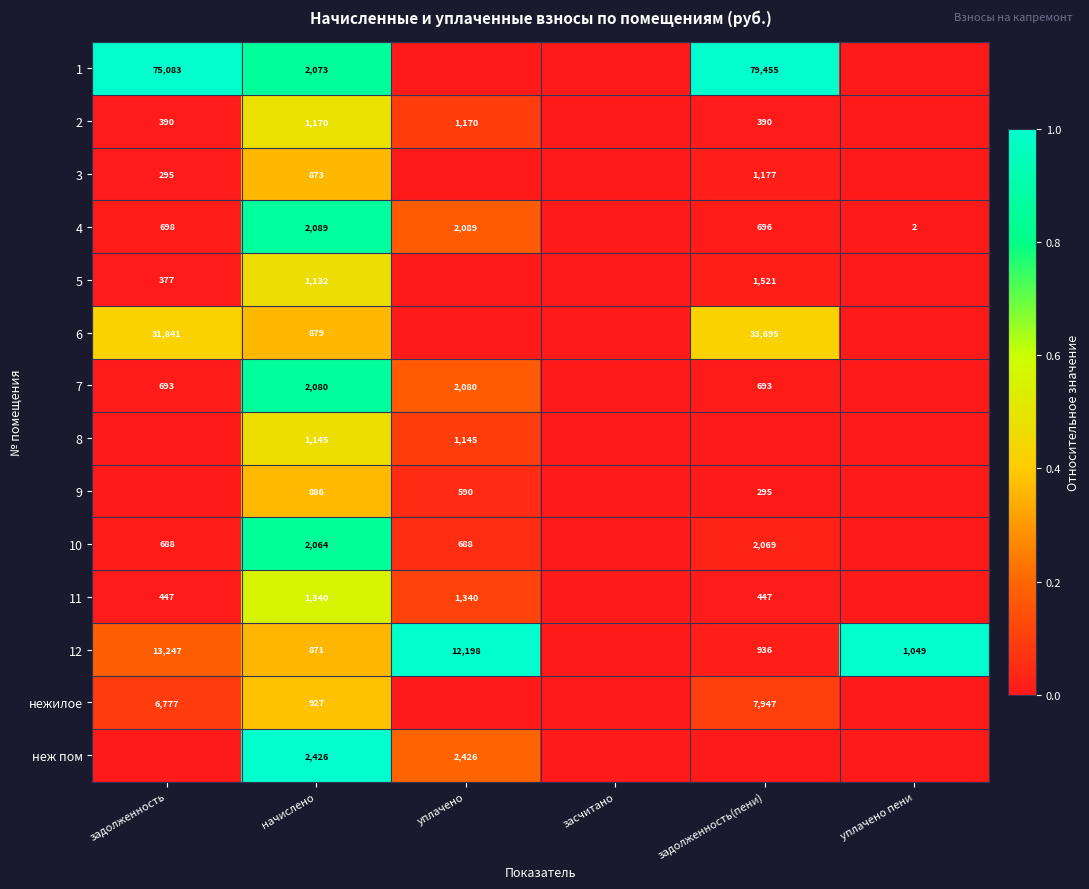

The 11 series shows 447 at задолженность. True or false?

True